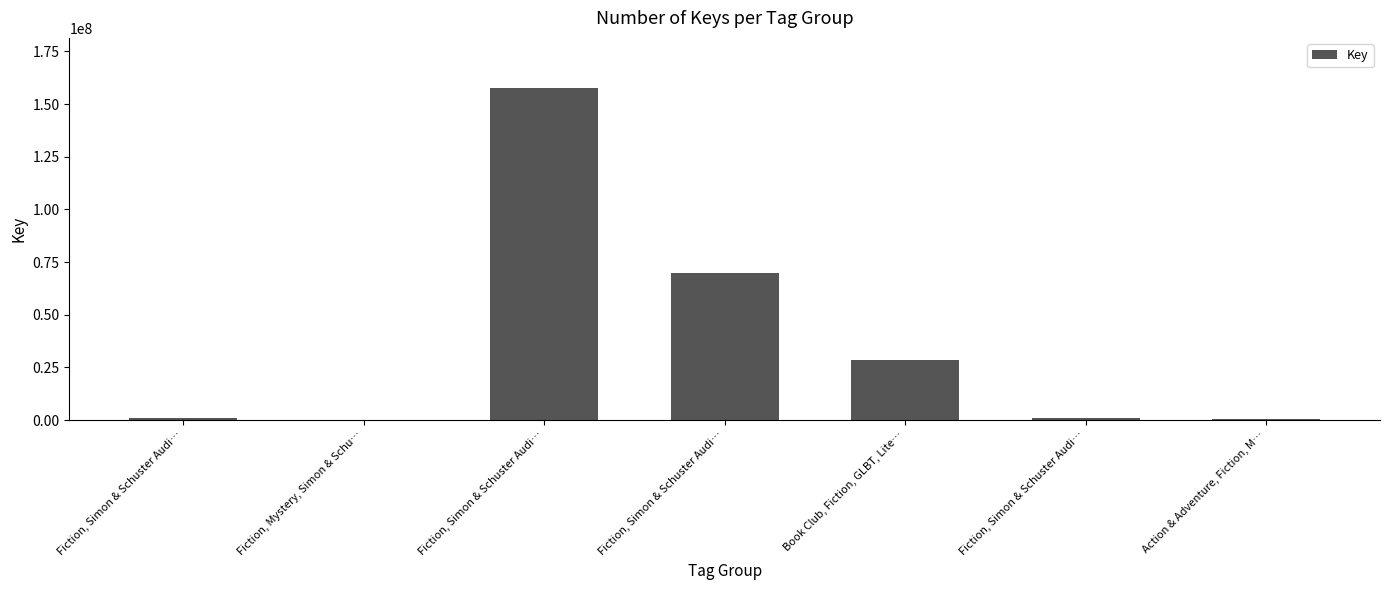

Reading left to right, extract all data points from this chart.

1071082	160640	157765558	69759969	28436343	1058104	285584